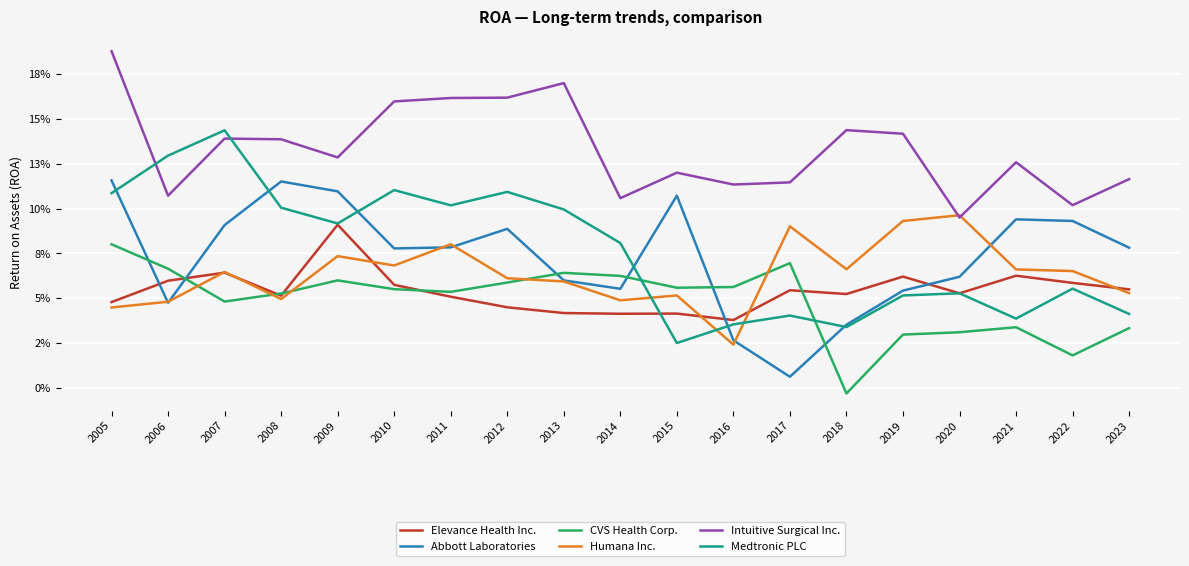

In Intuitive Surgical Inc., how many points are lower than both neighbors (excluding endpoints)?

6